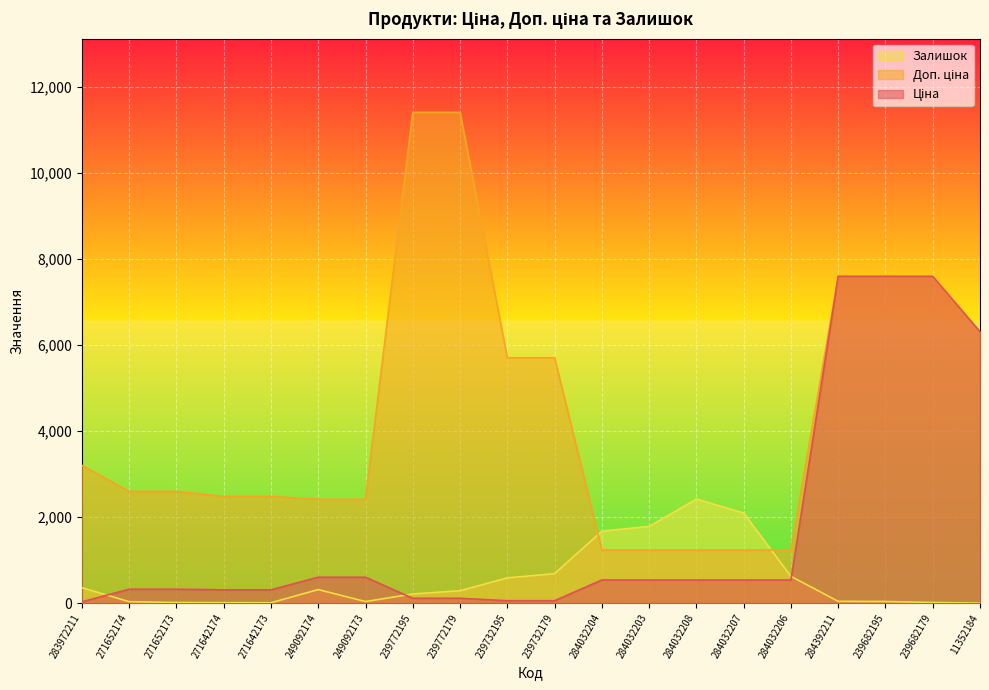

What is the value of the Ціна point at the 19th from the left?

7596.5